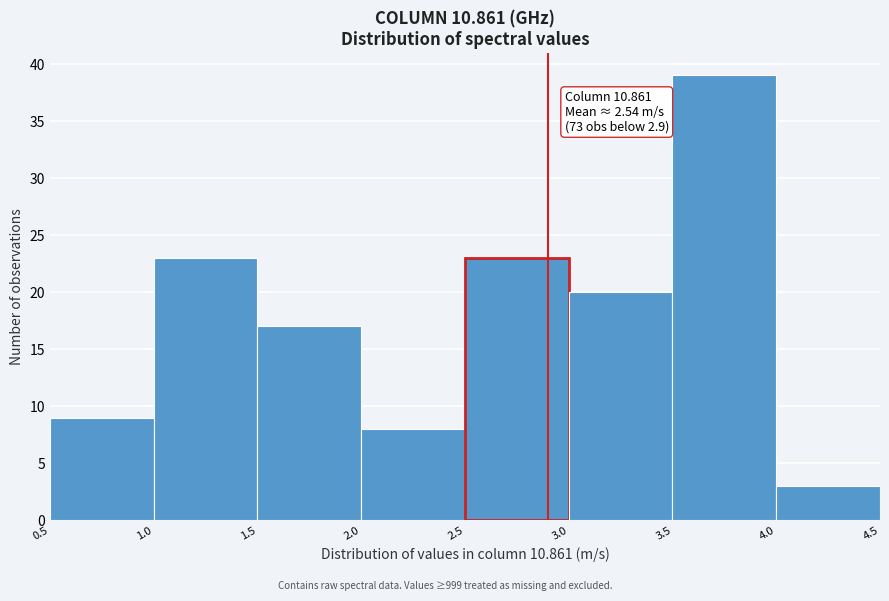

Over which range of the x-axis is the bar tallest?

3.5 to 4.0